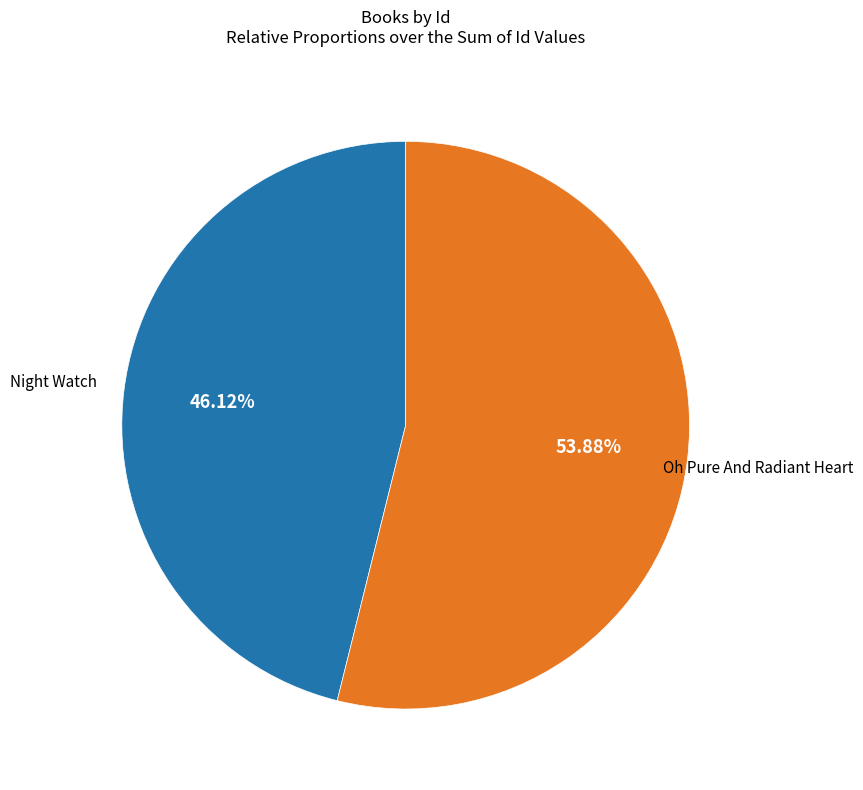

Is there a majority slice in this chart?

Yes